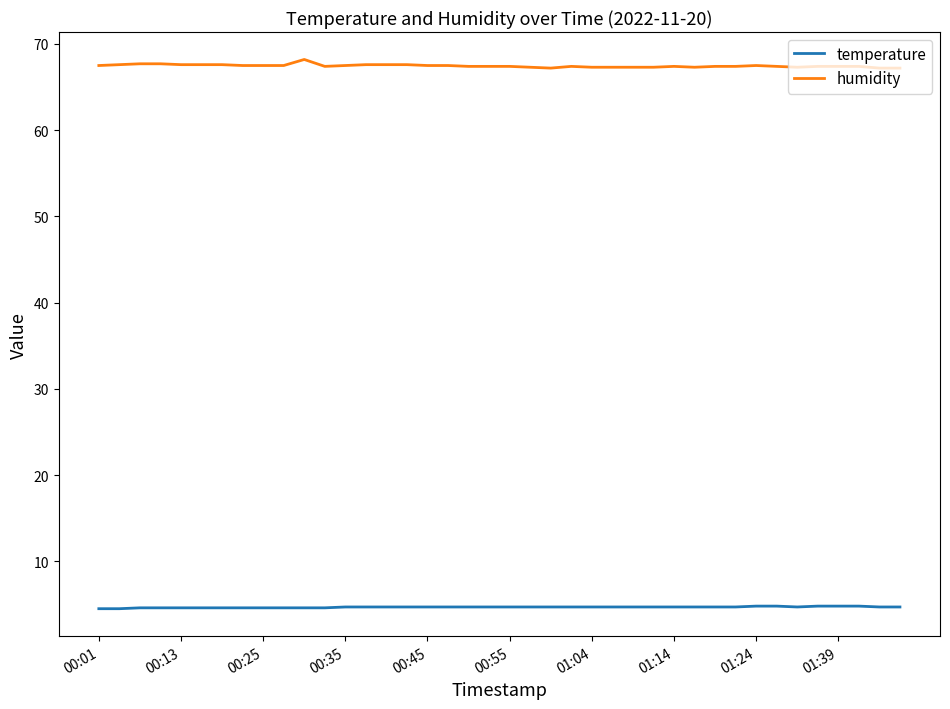

How many categories are shown in the chart?

40